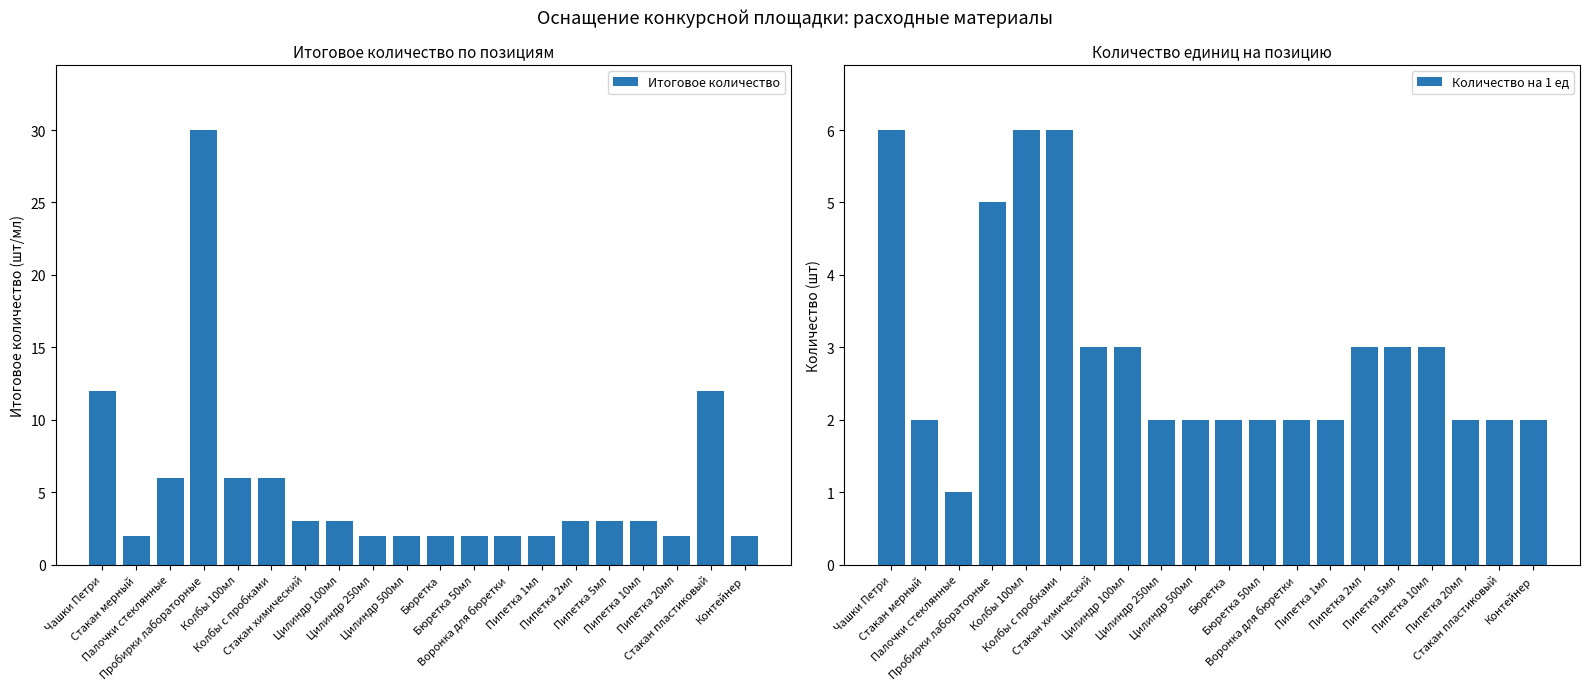

Where does the Количество на 1 ед series first go above 2?

Чашки Петри